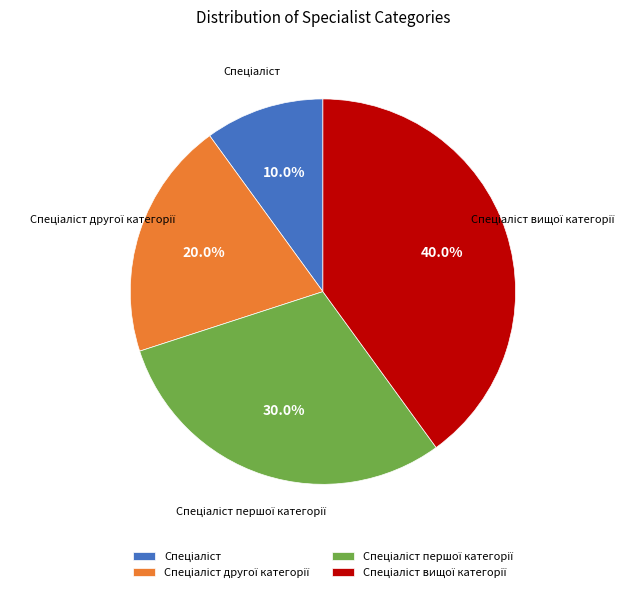

Is there a majority slice in this chart?

No